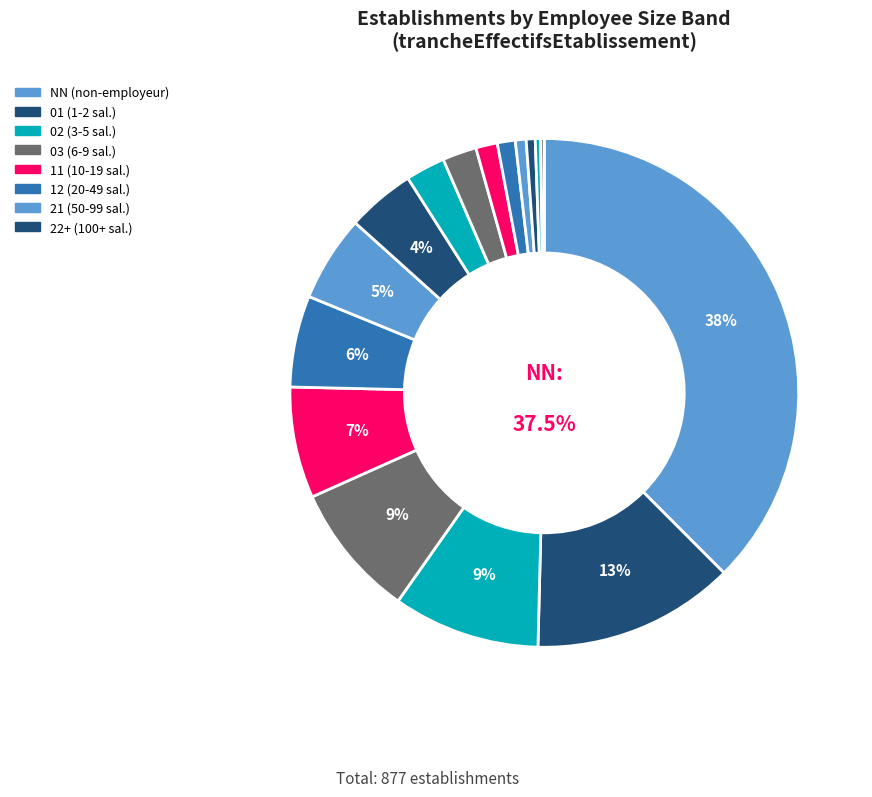

What is the largest slice in the pie chart?

NN